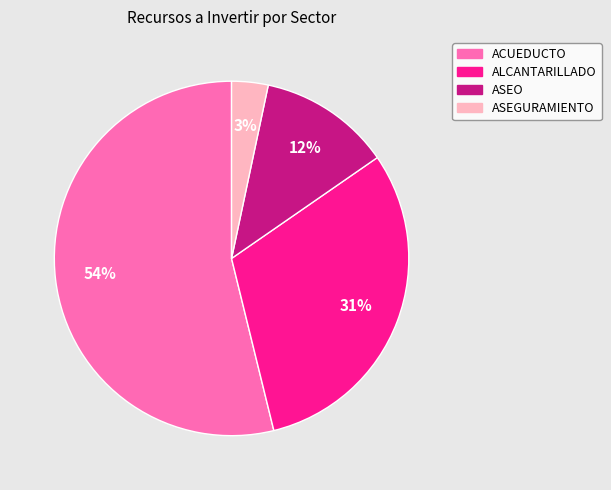

What percentage is the ACUEDUCTO slice, to the nearest percent?

54%